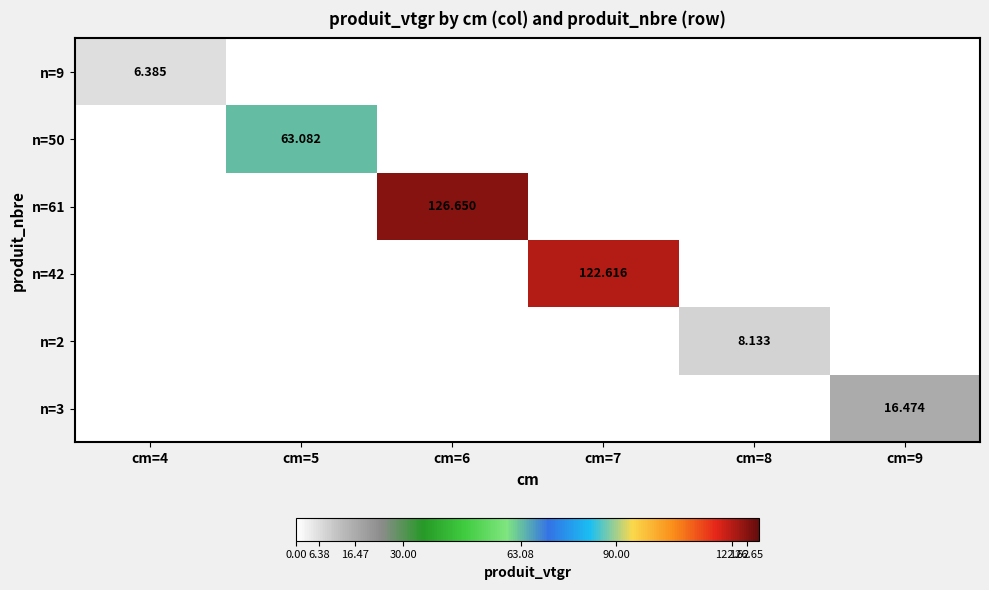

Which category has the highest value in the n=2 series?

cm=8